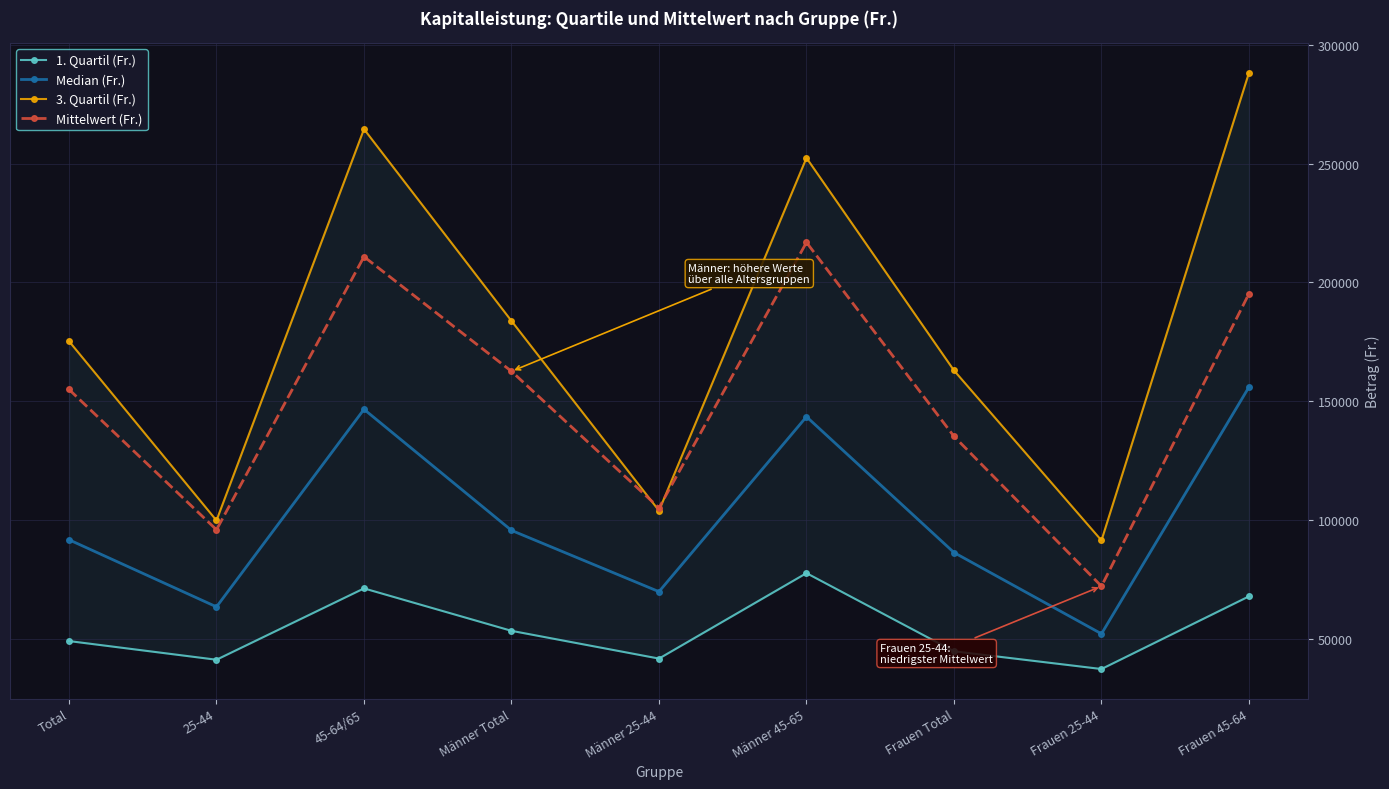

What are all the series names shown in the legend?

1. Quartil (Fr.), Median (Fr.), 3. Quartil (Fr.), Mittelwert (Fr.)